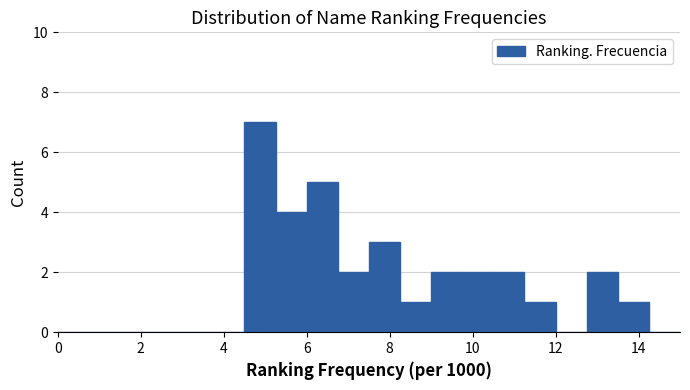

Read against the x-axis, roughly where is the centre of the tallest bar?

4.8